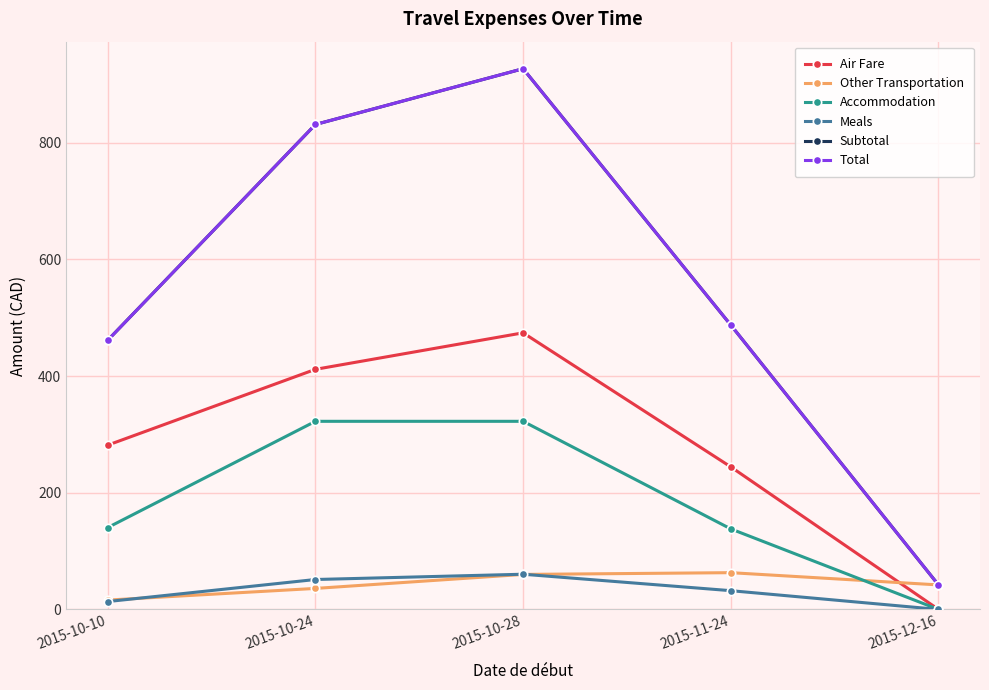

Does the chart have visible grid lines?

Yes